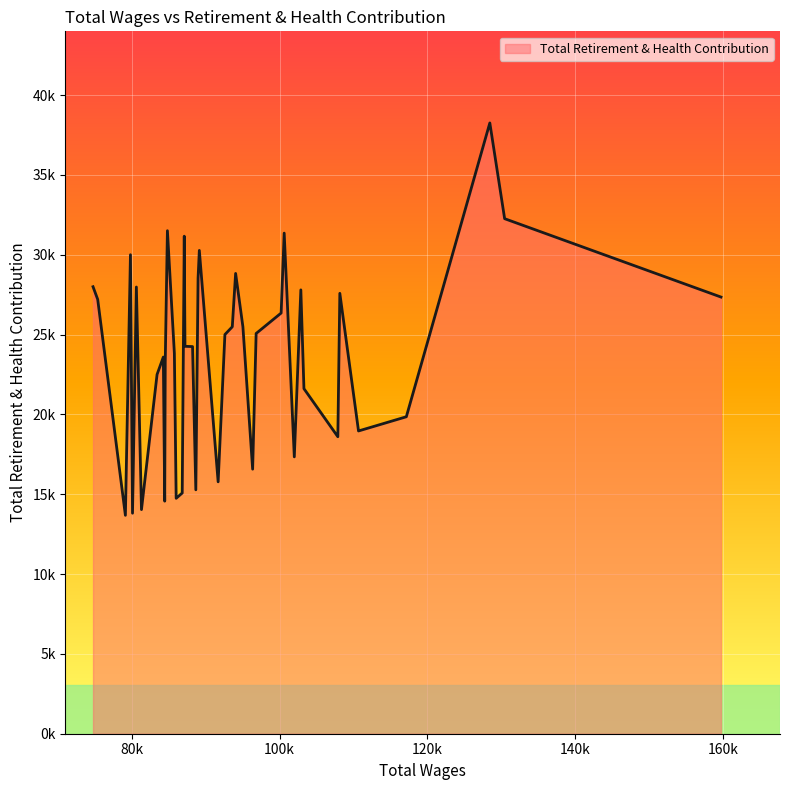

Is this an area chart (filled region under the line)?

Yes